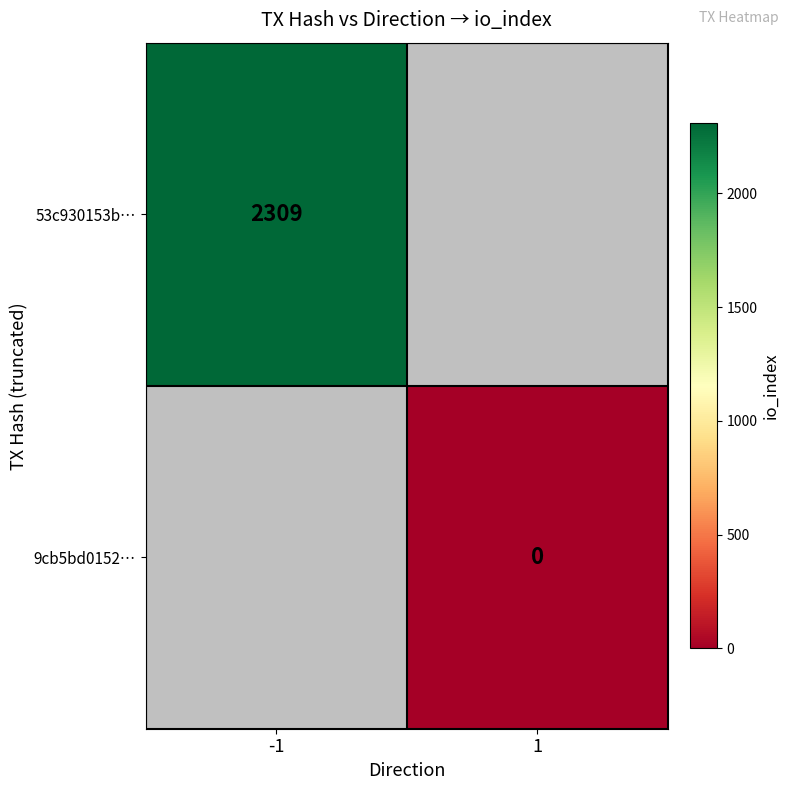

The value of 53c930153b… at -1 is 1599. True or false?

False